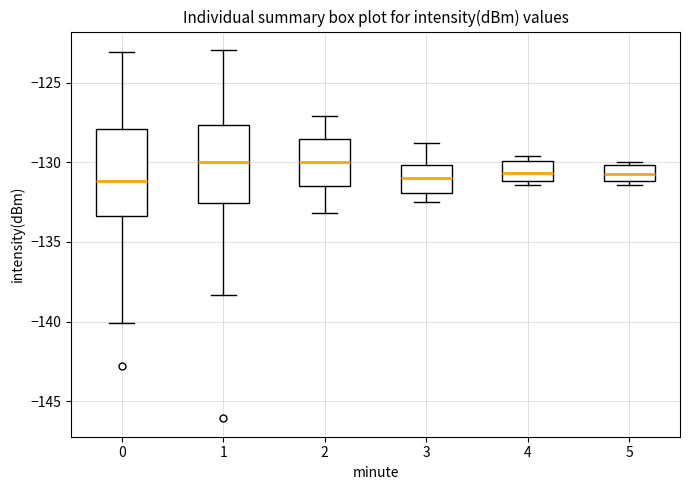

Reading left to right, transcribe this box plot: for each box, give where its median line is, the range the box spans, and where its two whiskers end, as read against the y-axis. The values are not printed on the chart, so give them approximately, as read against the axis.

0: median -131.0, box -133.5 to -128.0, whiskers -140.0 to -123.0
1: median -130.0, box -132.5 to -127.5, whiskers -138.5 to -123.0
2: median -130.0, box -131.5 to -128.5, whiskers -133.0 to -127.0
3: median -131.0, box -132.0 to -130.0, whiskers -132.5 to -129.0
4: median -130.5, box -131.0 to -130.0, whiskers -131.5 to -129.5
5: median -130.5, box -131.0 to -130.0, whiskers -131.5 to -130.0 (just above the box's upper edge)